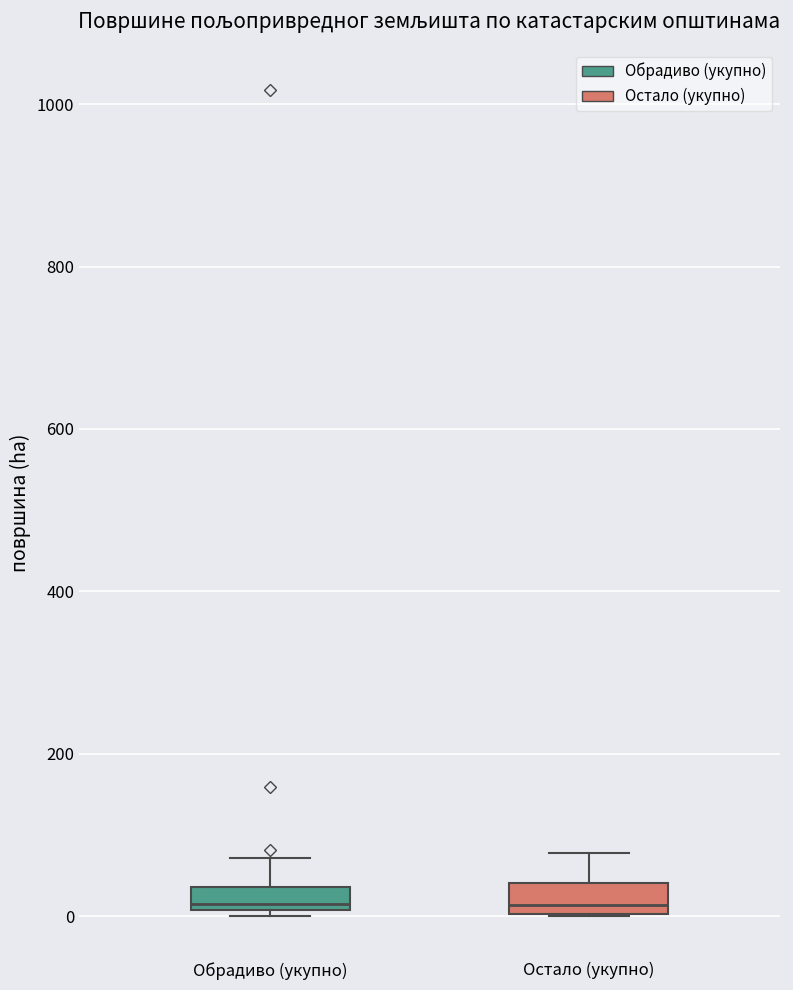

Where is the upper edge of the box for Обрадиво (укупно) on the y-axis? The values are not printed on the chart, so give them approximately, as read against the axis.

40